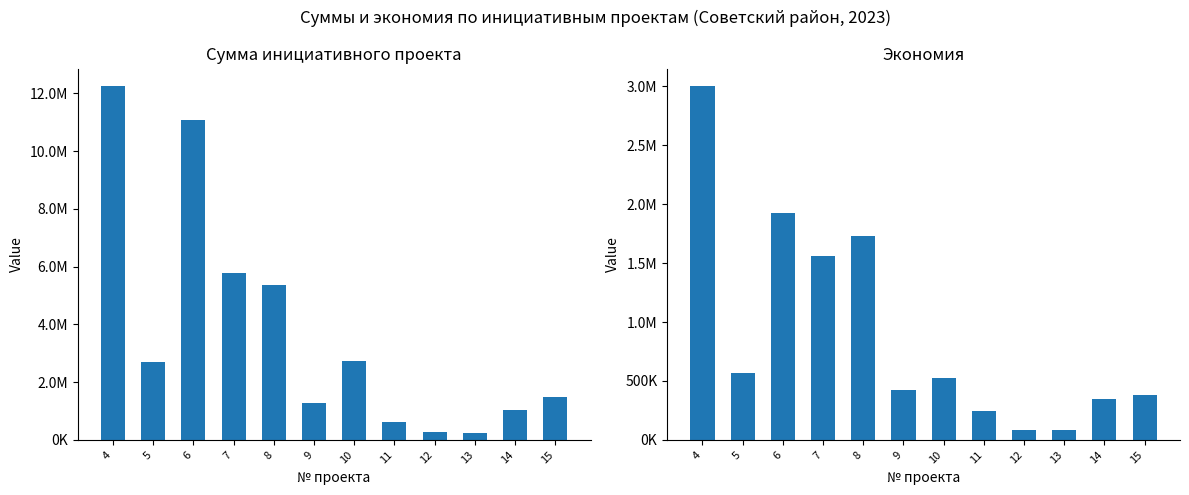

List the labels in order of Экономия value, smallest first.

12, 13, 11, 14, 15, 9, 10, 5, 7, 8, 6, 4